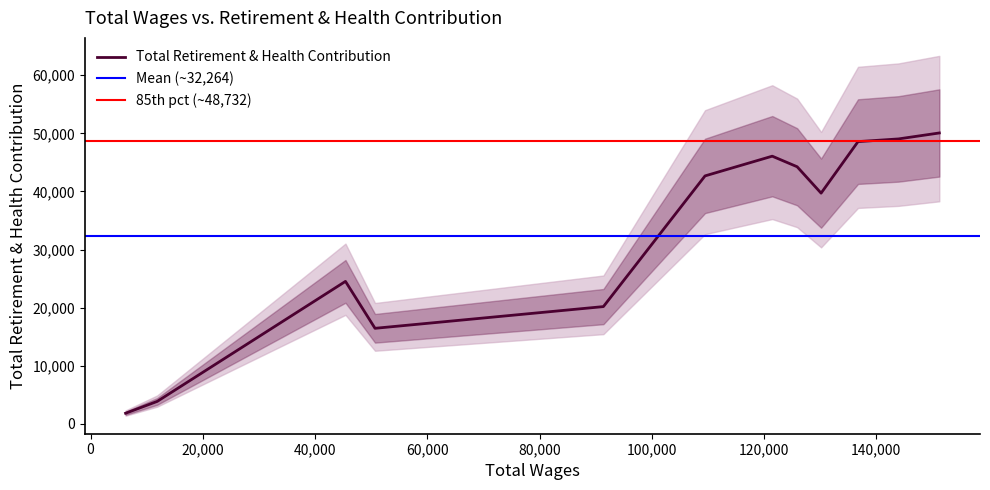

What is the difference between the maximum and minimum values?

48231